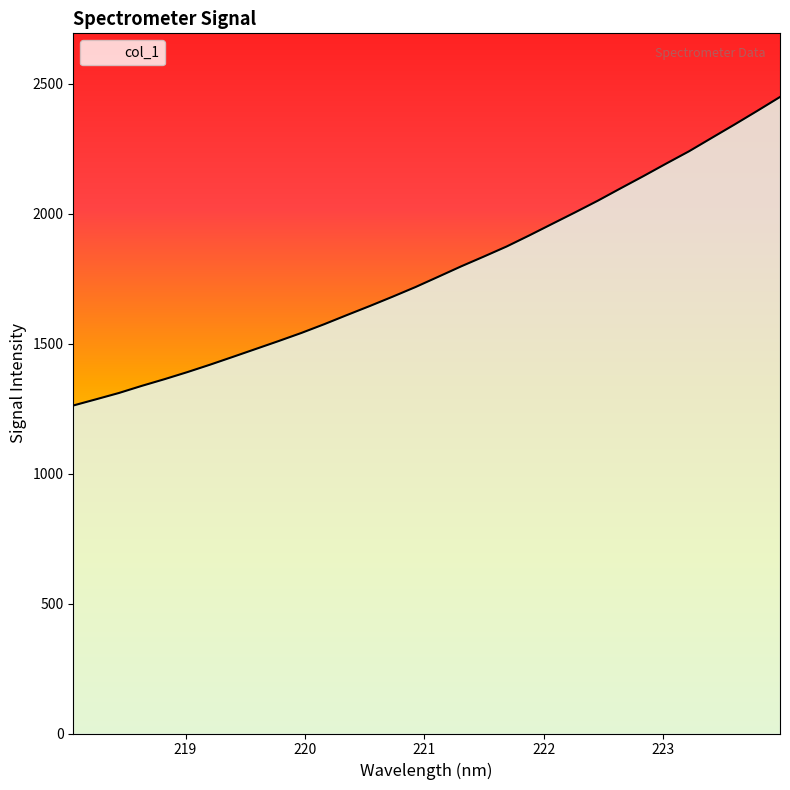

How many lines are shown in the chart?

1